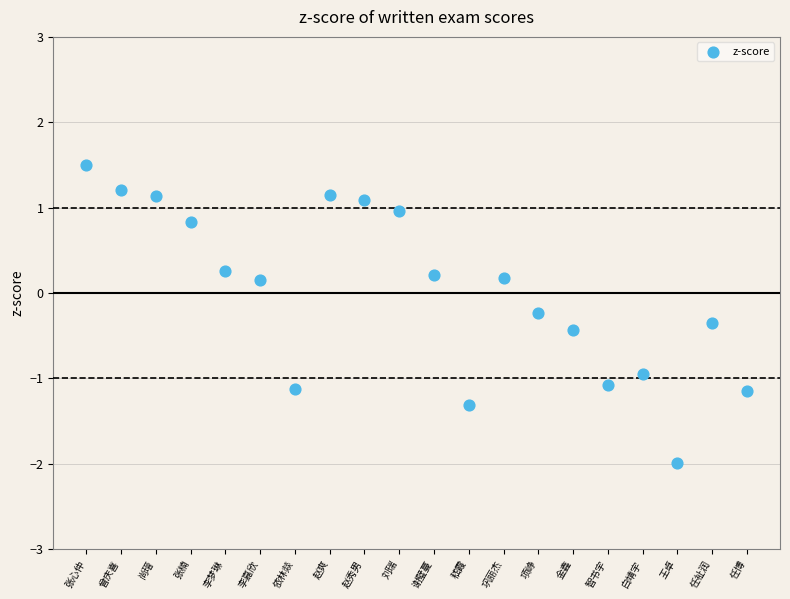

What is the range of Y values (max minus min)?

3.5